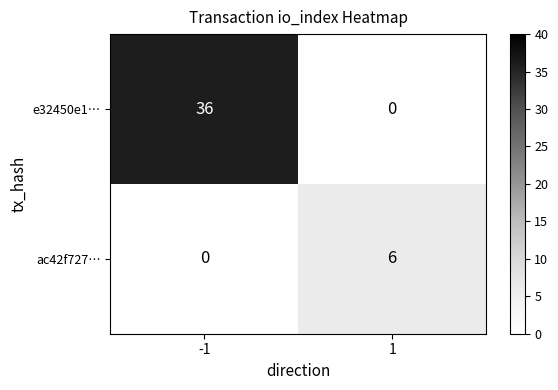

What is the total value across all series at 1?

6